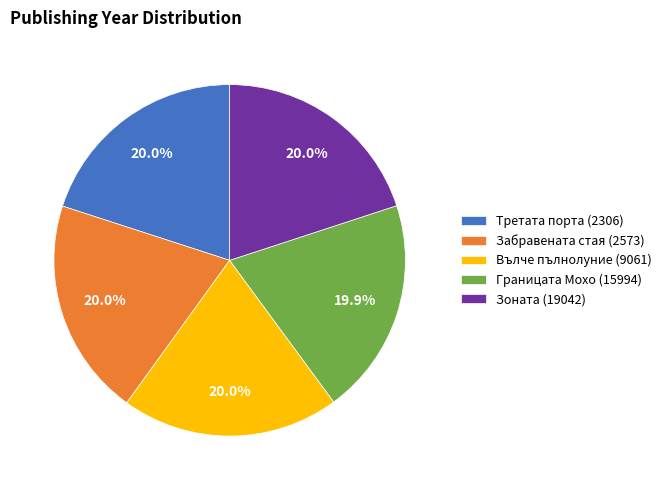

Combined, what portion of the pie is Вълче пълнолуние (9061) and Зоната (19042)?

40.0%